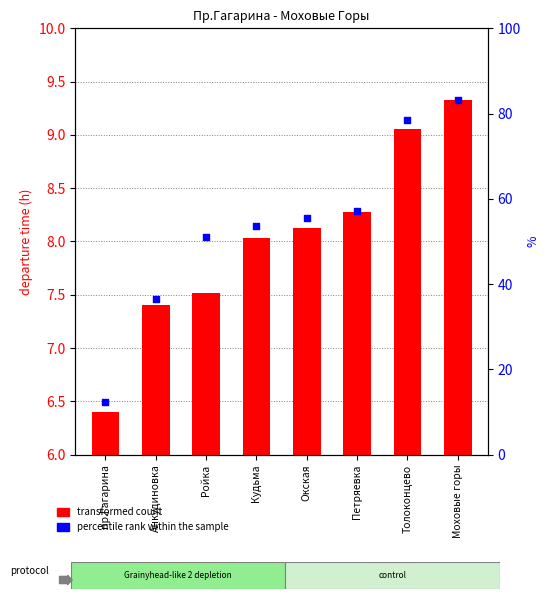

At how many categories does at least one series exceed 1?

8